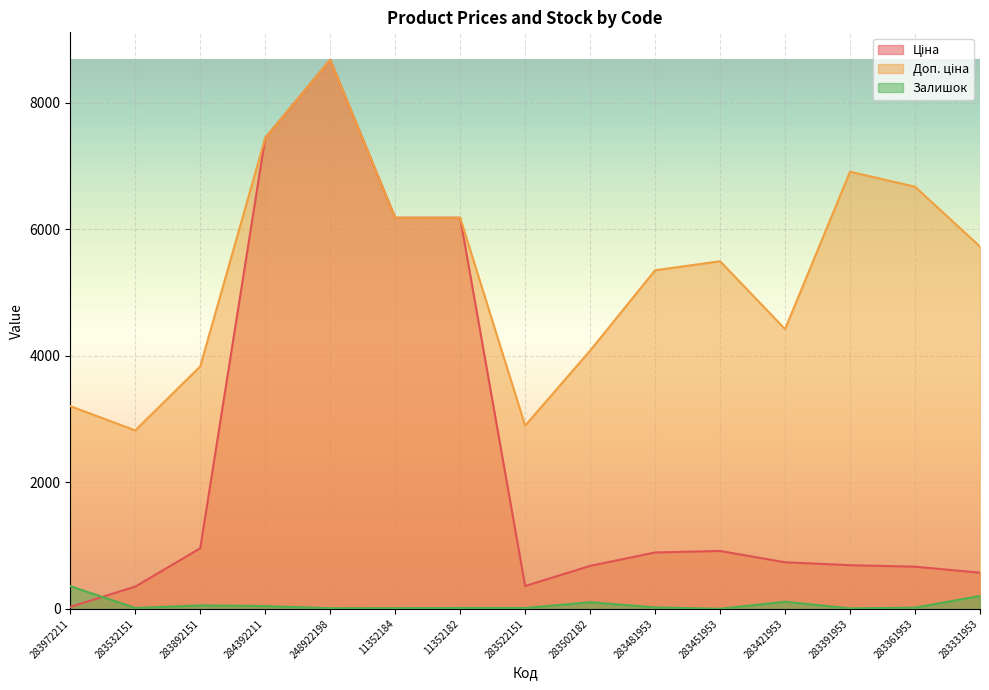

Reading left to right, extract all data points from this chart.

Ціна: 32.0	352.6	958.4	7444.6	8679.5	6182.6	6182.6	362.1	680.4	892.2	915.8	737.2	691.0	667.4	572.7
Доп. ціна: 3205.0	2821.2	3833.8	7444.6	8679.5	6182.6	6182.6	2896.6	4082.3	5353.1	5495.0	4423.0	6910.3	6673.6	5727.0
Залишок: 360.0	15.0	55.0	45.0	11.0	12.0	15.0	15.0	106.0	24.0	2.0	113.0	9.0	20.0	205.0